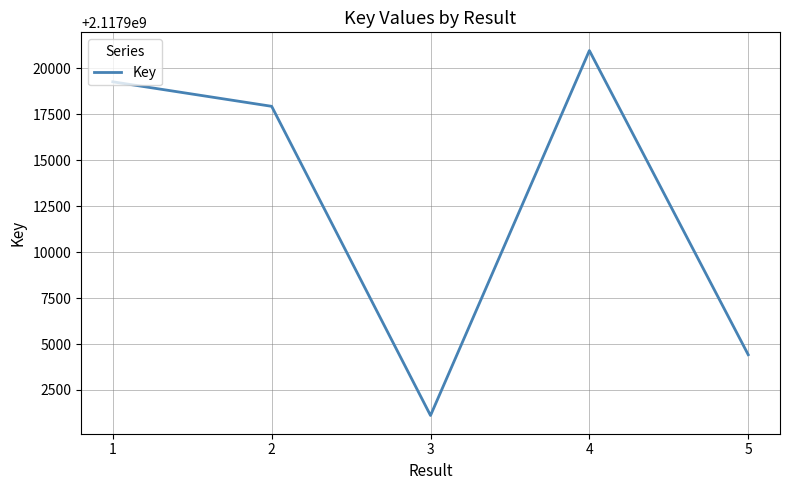

Reading left to right, extract all data points from this chart.

2117919263	2117917929	2117901113	2117920961	2117904418